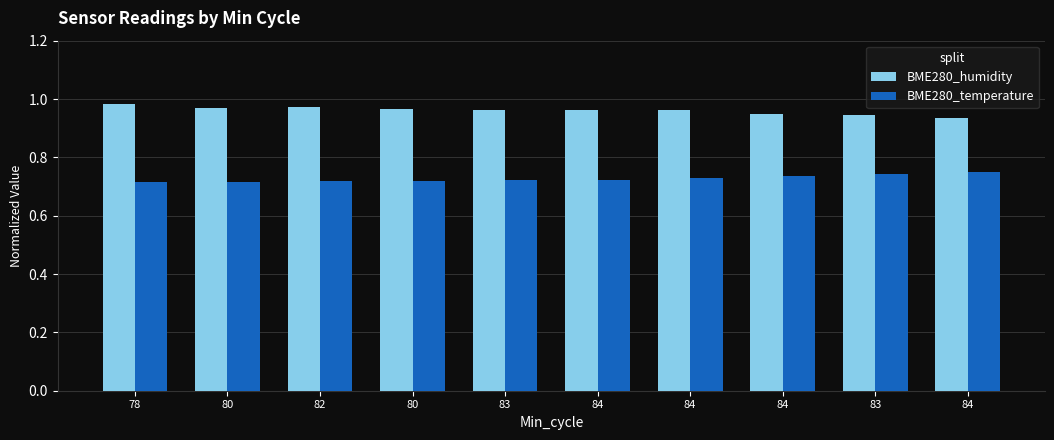

What are all the series names shown in the legend?

BME280_humidity, BME280_temperature